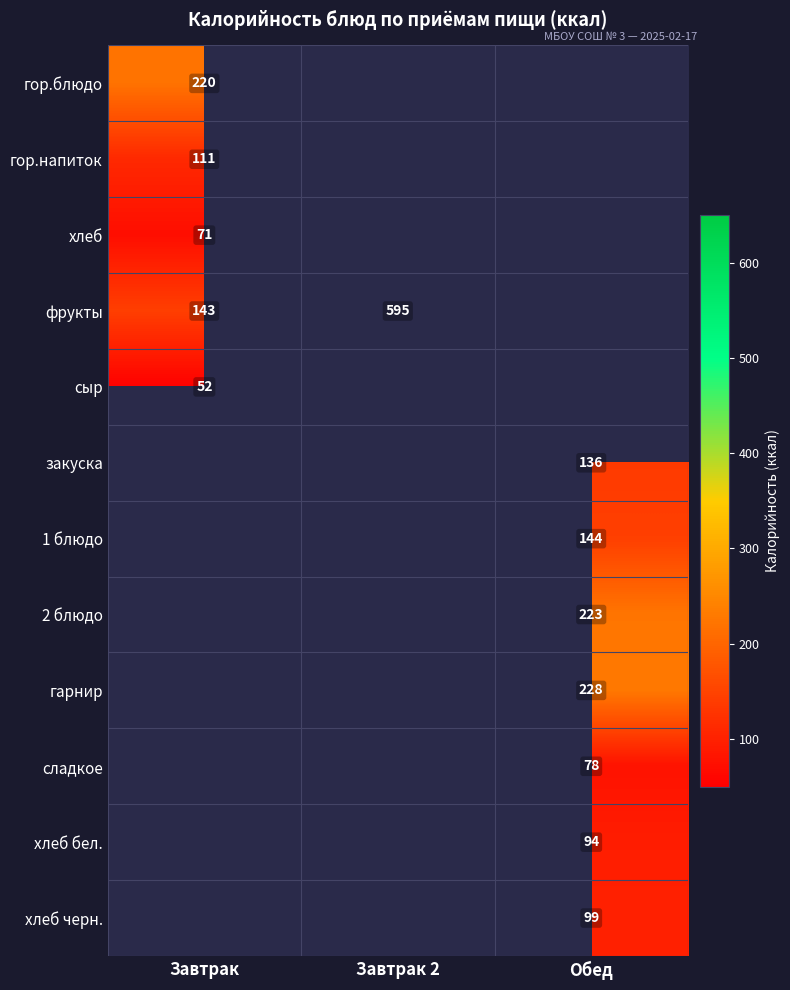

True or false: 1 блюдо has a value of 144 at Обед.

True